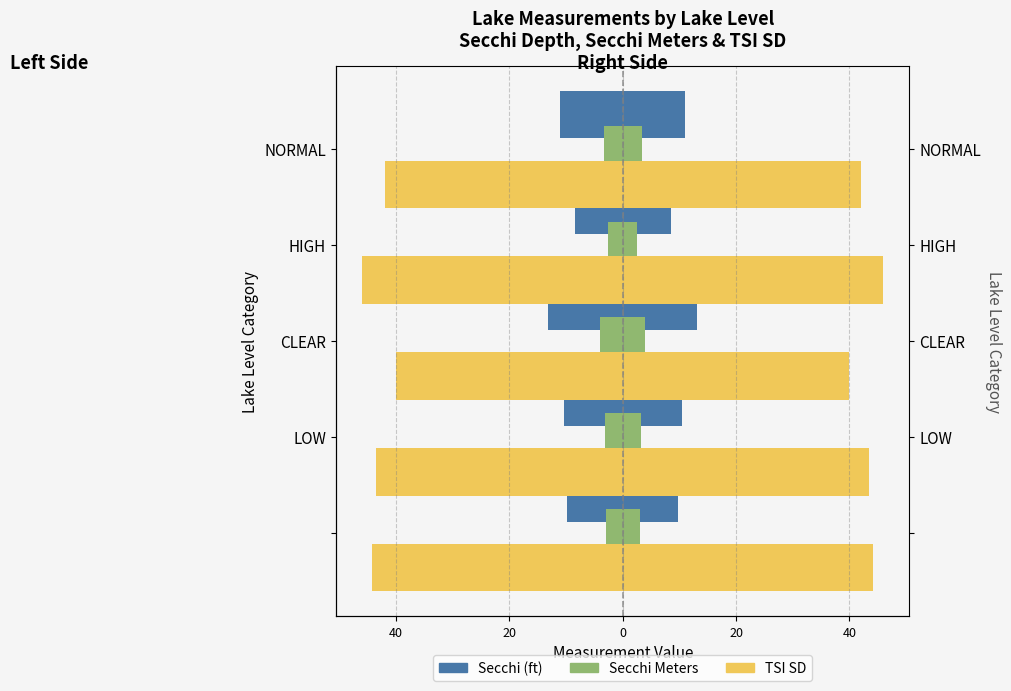

At how many categories does at least one series exceed -28?

5